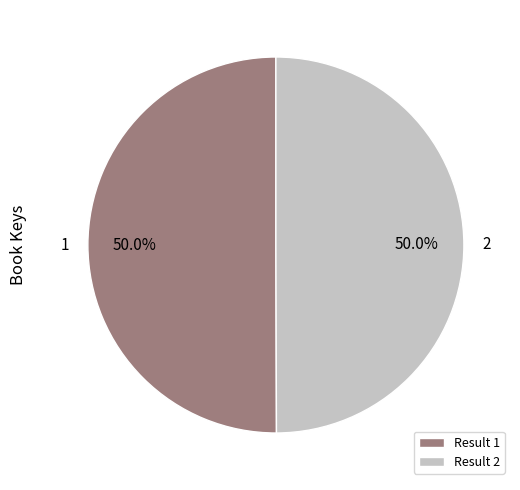

What percentage is NOT represented by Result 2?

50.0%